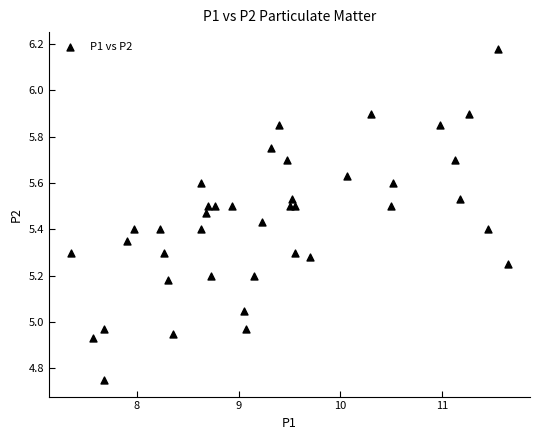

What is the range of Y values (max minus min)?

1.4